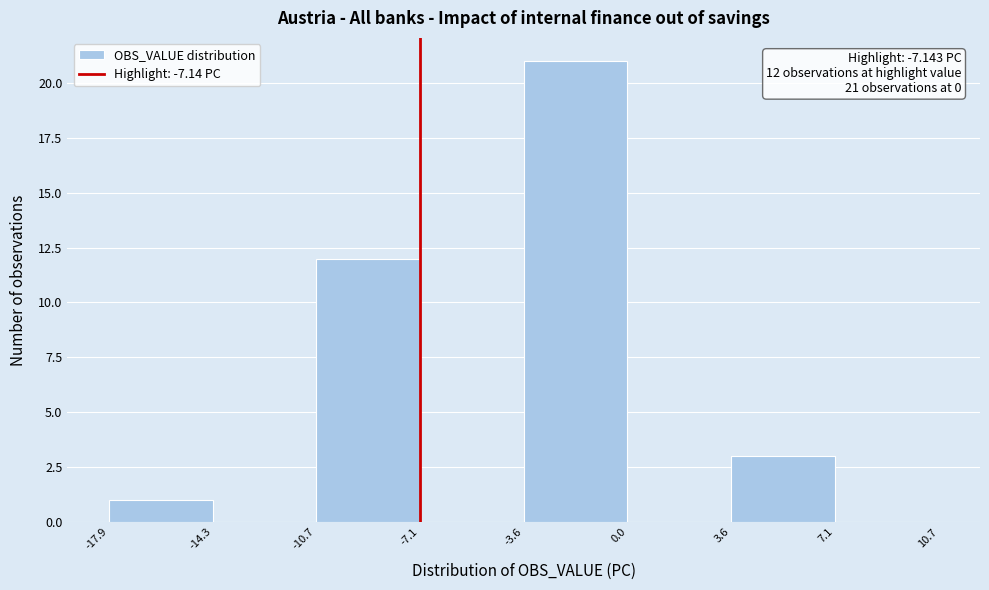

Which range on the x-axis has the tallest bar?

-3.6 to 0.0